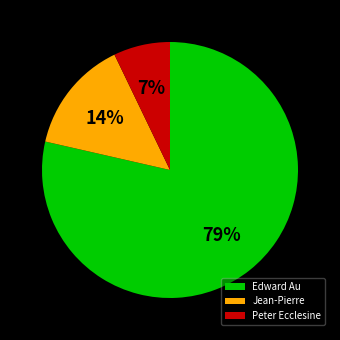

Which slice represents more than half of the pie?

Edward Au